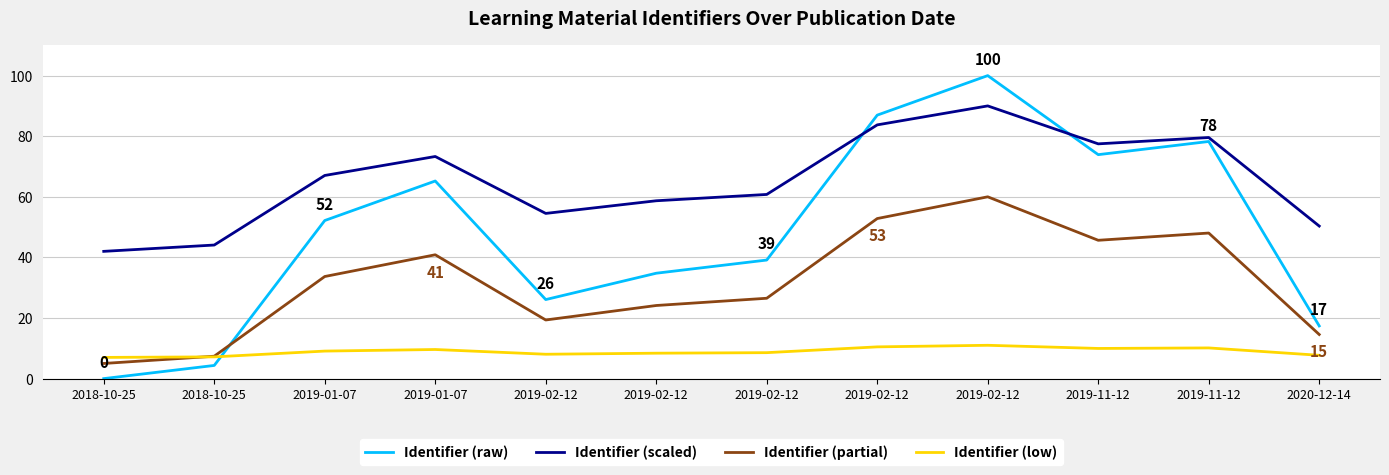

At which label does Identifier (low) reach its peak?

2019-02-12